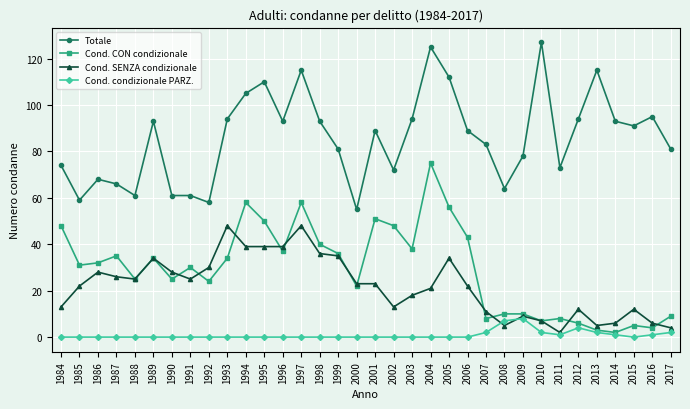

What value does the Totale series have at 1997?

115